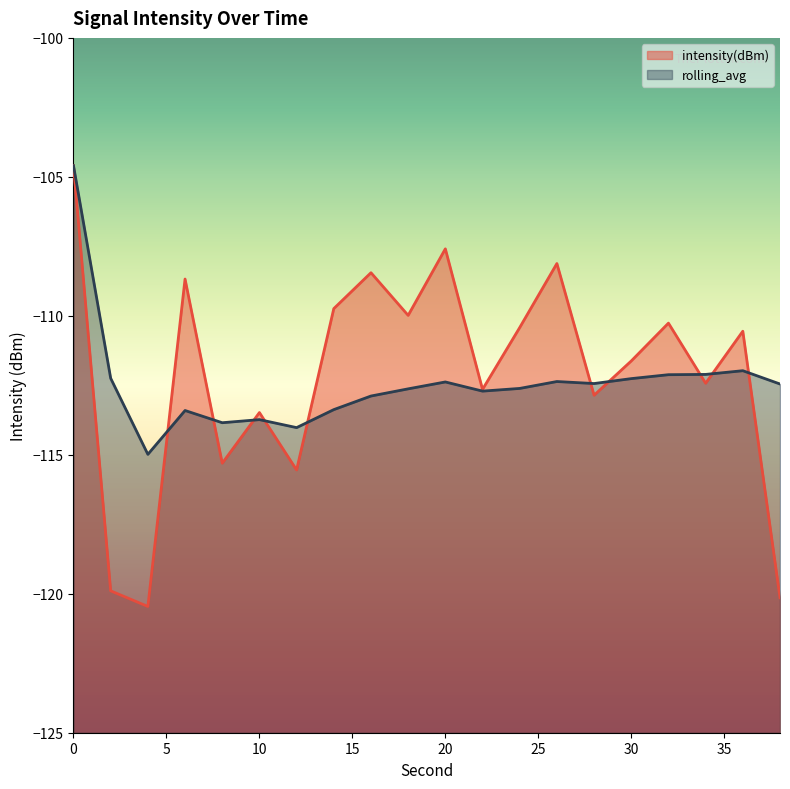

What is the value of the intensity(dBm) point at the 1st from the left?

-104.6